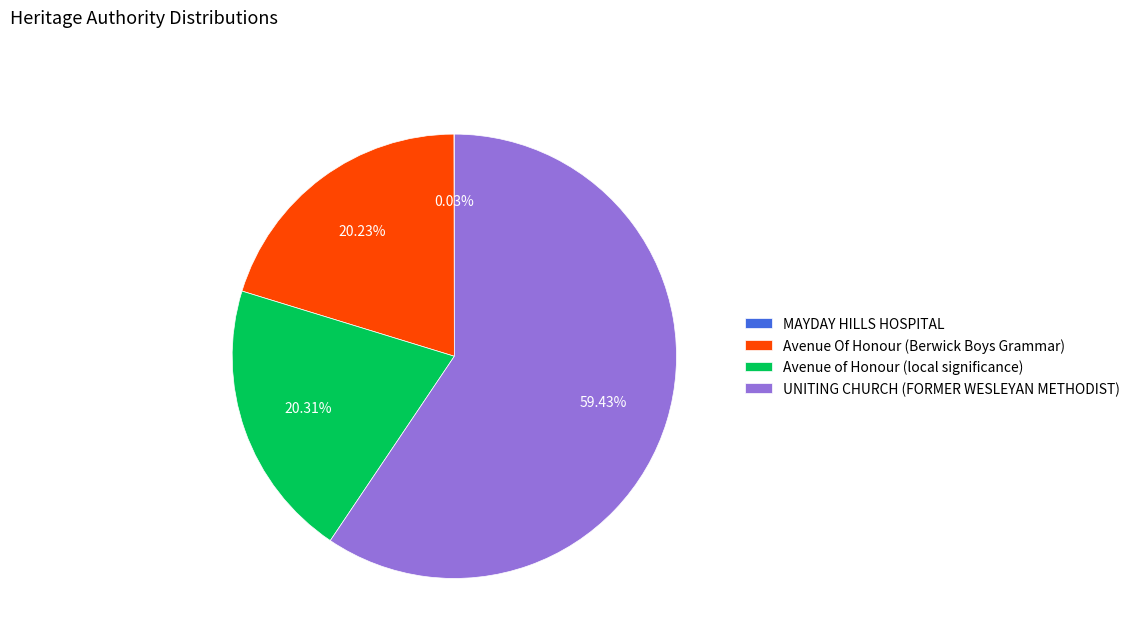

Do Avenue Of Honour (Berwick Boys Grammar) and UNITING CHURCH (FORMER WESLEYAN METHODIST) together represent more than half of the pie?

Yes